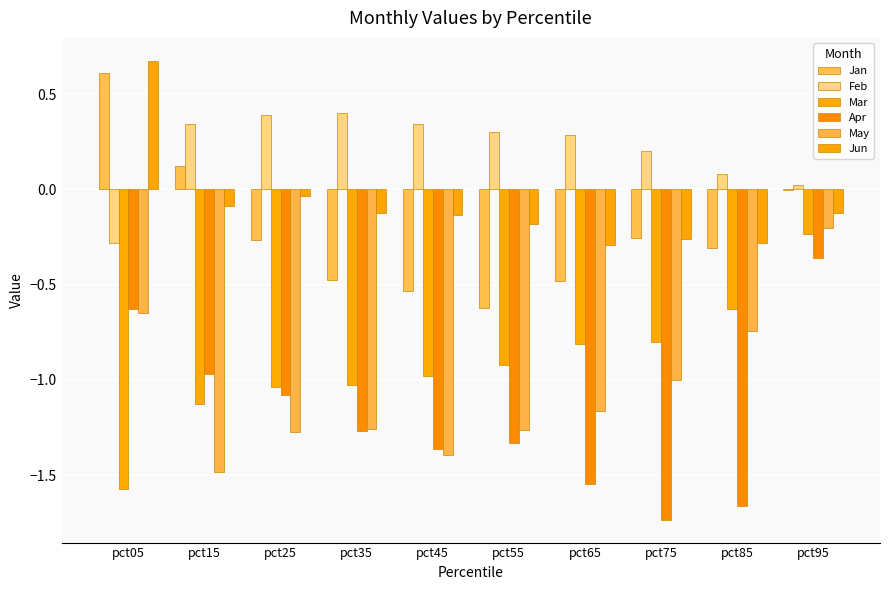

What is the difference between the highest and lowest values at pct05?

2.2